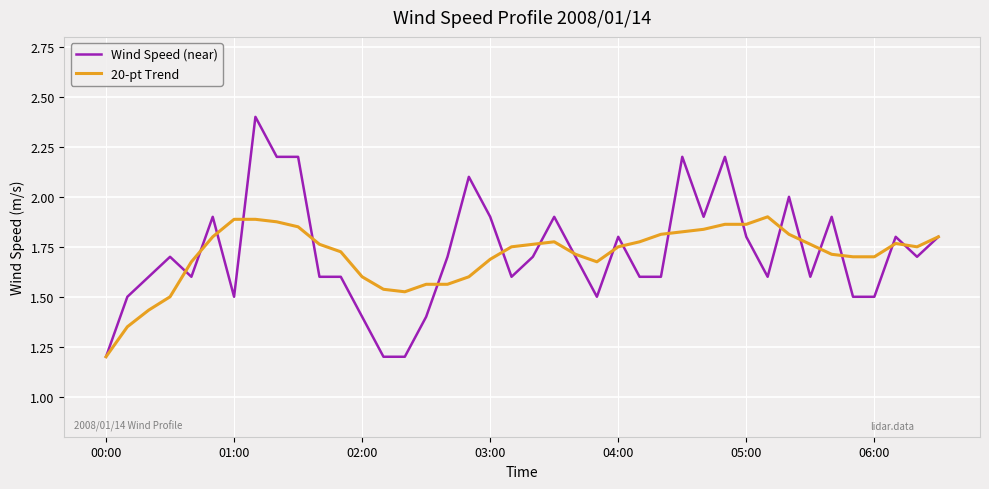

How many lines are shown in the chart?

2